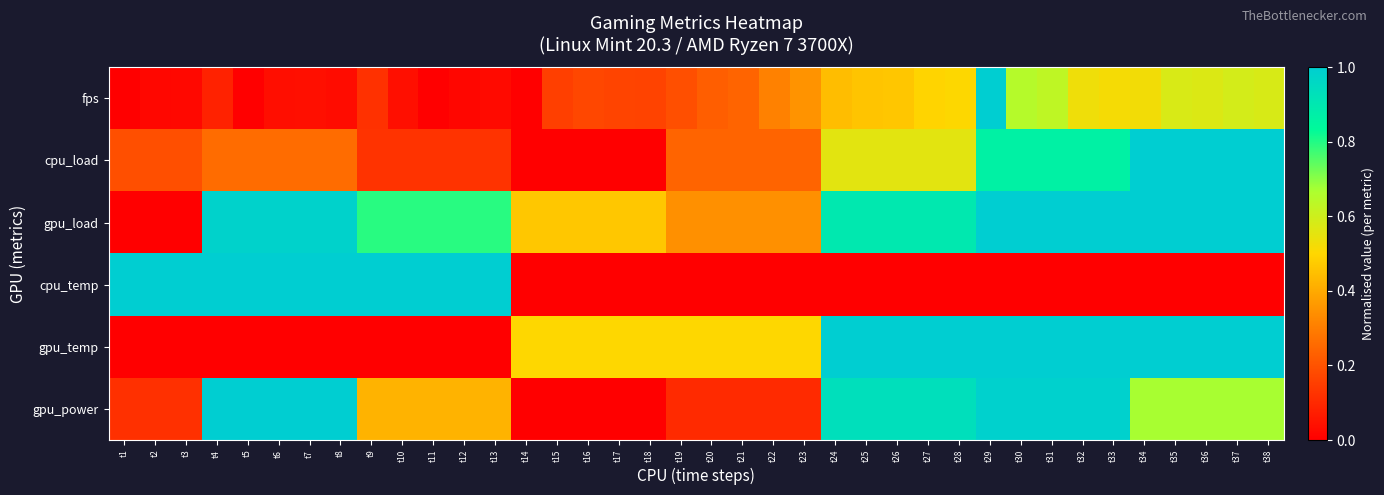

Reading left to right, transcribe all the data shown in this chart.

fps: t1=0.0	t2=0.0	t3=0.0	t4=0.1	t5=0.0	t6=0.0	t7=0.0	t8=0.0	t9=0.1	t10=0.0	t11=0.0	t12=0.0	t13=0.0	t14=0.0	t15=0.2	t16=0.2	t17=0.2	t18=0.2	t19=0.2	t20=0.2	t21=0.2	t22=0.3	t23=0.4	t24=0.4	t25=0.5	t26=0.5	t27=0.5	t28=0.5	t29=1.0	t30=0.6	t31=0.6	t32=0.5	t33=0.5	t34=0.5	t35=0.6	t36=0.6	t37=0.6	t38=0.6
cpu_load: t1=0.2	t2=0.2	t3=0.2	t4=0.3	t5=0.3	t6=0.3	t7=0.3	t8=0.3	t9=0.1	t10=0.1	t11=0.1	t12=0.1	t13=0.1	t14=0.0	t15=0.0	t16=0.0	t17=0.0	t18=0.0	t19=0.2	t20=0.2	t21=0.2	t22=0.2	t23=0.2	t24=0.6	t25=0.6	t26=0.6	t27=0.6	t28=0.6	t29=0.9	t30=0.9	t31=0.9	t32=0.9	t33=0.9	t34=1.0	t35=1.0	t36=1.0	t37=1.0	t38=1.0
gpu_load: t1=0.0	t2=0.0	t3=0.0	t4=1.0	t5=1.0	t6=1.0	t7=1.0	t8=1.0	t9=0.8	t10=0.8	t11=0.8	t12=0.8	t13=0.8	t14=0.5	t15=0.5	t16=0.5	t17=0.5	t18=0.5	t19=0.3	t20=0.3	t21=0.3	t22=0.3	t23=0.3	t24=0.9	t25=0.9	t26=0.9	t27=0.9	t28=0.9	t29=1.0	t30=1.0	t31=1.0	t32=1.0	t33=1.0	t34=1.0	t35=1.0	t36=1.0	t37=1.0	t38=1.0
cpu_temp: t1=1.0	t2=1.0	t3=1.0	t4=1.0	t5=1.0	t6=1.0	t7=1.0	t8=1.0	t9=1.0	t10=1.0	t11=1.0	t12=1.0	t13=1.0	t14=0.0	t15=0.0	t16=0.0	t17=0.0	t18=0.0	t19=0.0	t20=0.0	t21=0.0	t22=0.0	t23=0.0	t24=0.0	t25=0.0	t26=0.0	t27=0.0	t28=0.0	t29=0.0	t30=0.0	t31=0.0	t32=0.0	t33=0.0	t34=0.0	t35=0.0	t36=0.0	t37=0.0	t38=0.0
gpu_temp: t1=0.0	t2=0.0	t3=0.0	t4=0.0	t5=0.0	t6=0.0	t7=0.0	t8=0.0	t9=0.0	t10=0.0	t11=0.0	t12=0.0	t13=0.0	t14=0.5	t15=0.5	t16=0.5	t17=0.5	t18=0.5	t19=0.5	t20=0.5	t21=0.5	t22=0.5	t23=0.5	t24=1.0	t25=1.0	t26=1.0	t27=1.0	t28=1.0	t29=1.0	t30=1.0	t31=1.0	t32=1.0	t33=1.0	t34=1.0	t35=1.0	t36=1.0	t37=1.0	t38=1.0
gpu_power: t1=0.1	t2=0.1	t3=0.1	t4=1.0	t5=1.0	t6=1.0	t7=1.0	t8=1.0	t9=0.4	t10=0.4	t11=0.4	t12=0.4	t13=0.4	t14=0.0	t15=0.0	t16=0.0	t17=0.0	t18=0.0	t19=0.1	t20=0.1	t21=0.1	t22=0.1	t23=0.1	t24=0.9	t25=0.9	t26=0.9	t27=0.9	t28=0.9	t29=1.0	t30=1.0	t31=1.0	t32=1.0	t33=1.0	t34=0.7	t35=0.7	t36=0.7	t37=0.7	t38=0.7